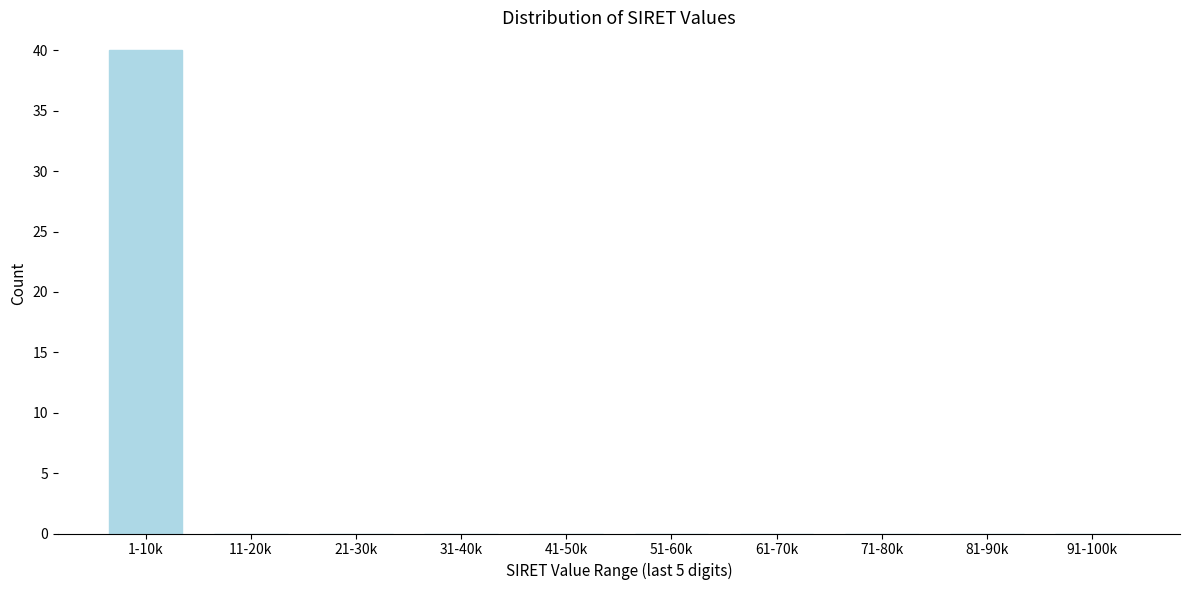

Reading left to right, transcribe all the data shown in this chart.

1-10k=40	11-20k=0	21-30k=0	31-40k=0	41-50k=0	51-60k=0	61-70k=0	71-80k=0	81-90k=0	91-100k=0